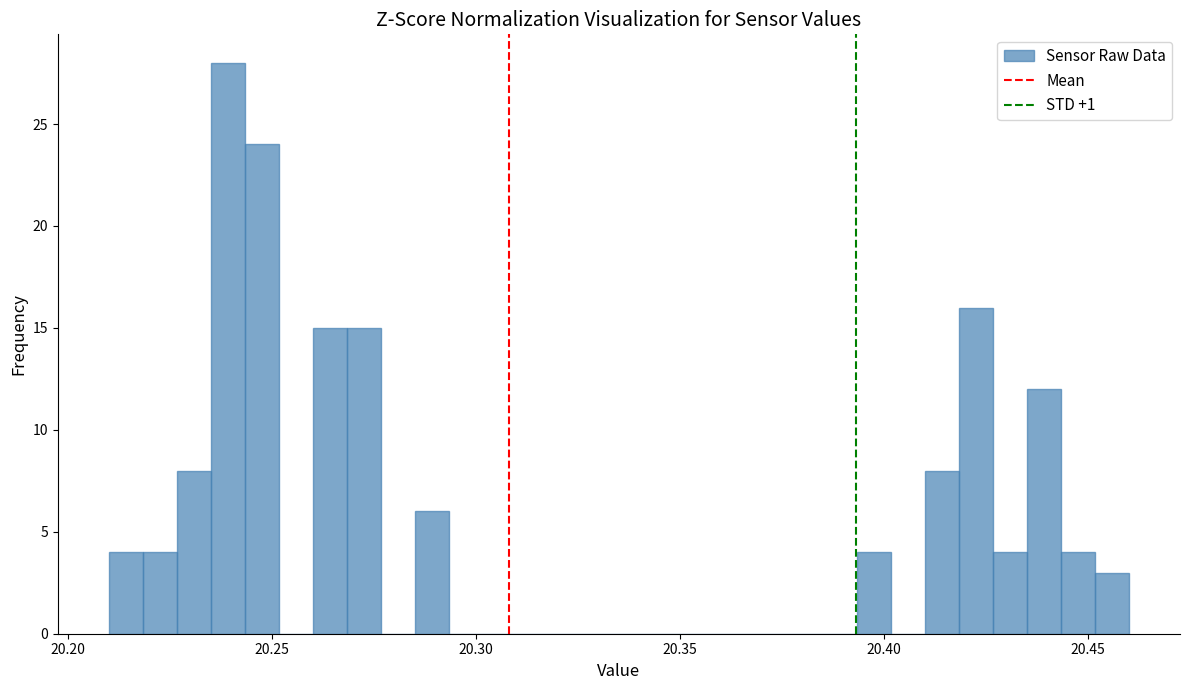

Read against the x-axis, roughly where is the centre of the tallest bar?

20.240